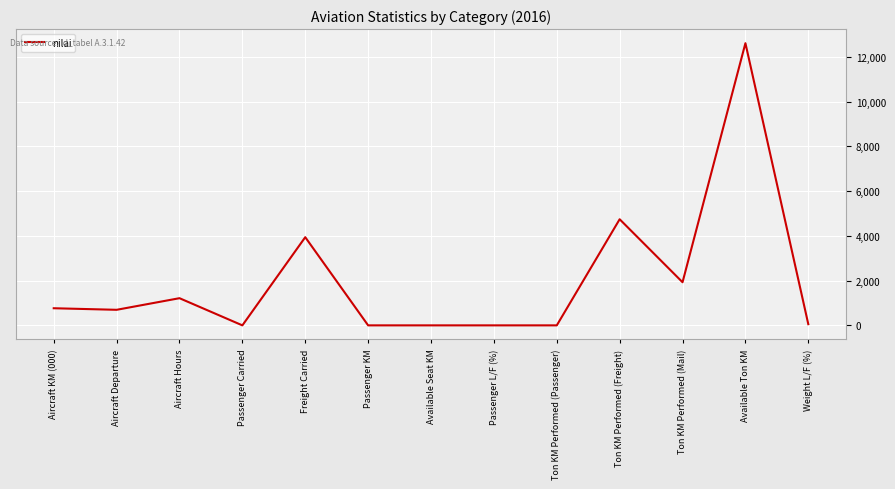

What is the sum of the values at Aircraft Departure and Aircraft Hours?

1909